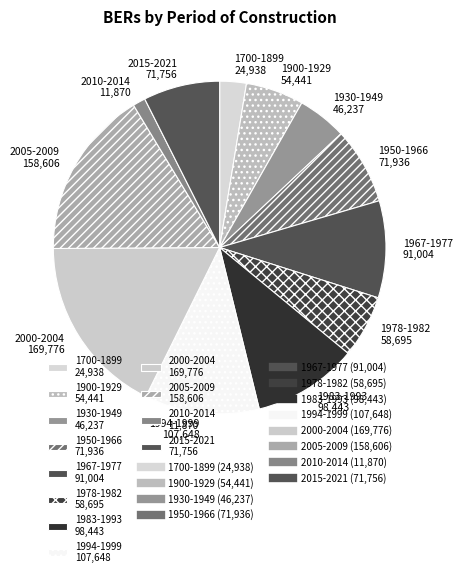

How many segments does this pie chart have?

12